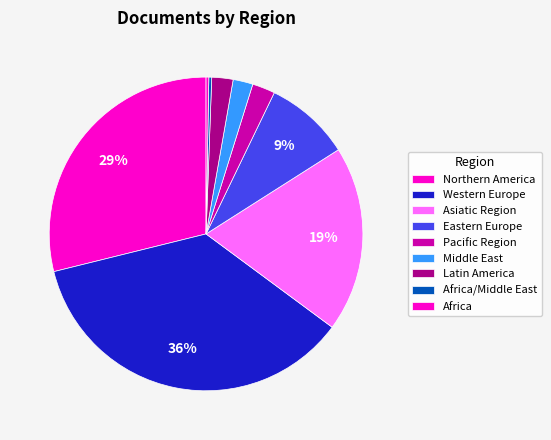

How many slices are in this pie chart?

9